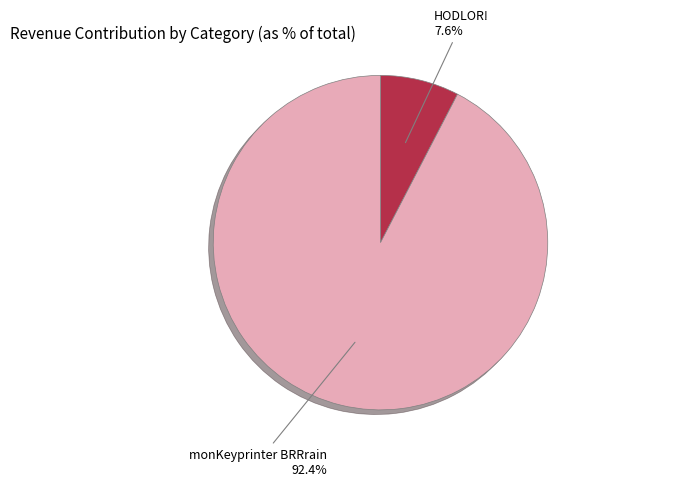

To the nearest percent, what is the difference between the HODLOR! and monKeyprinter BRRrain slice percentages?

85%